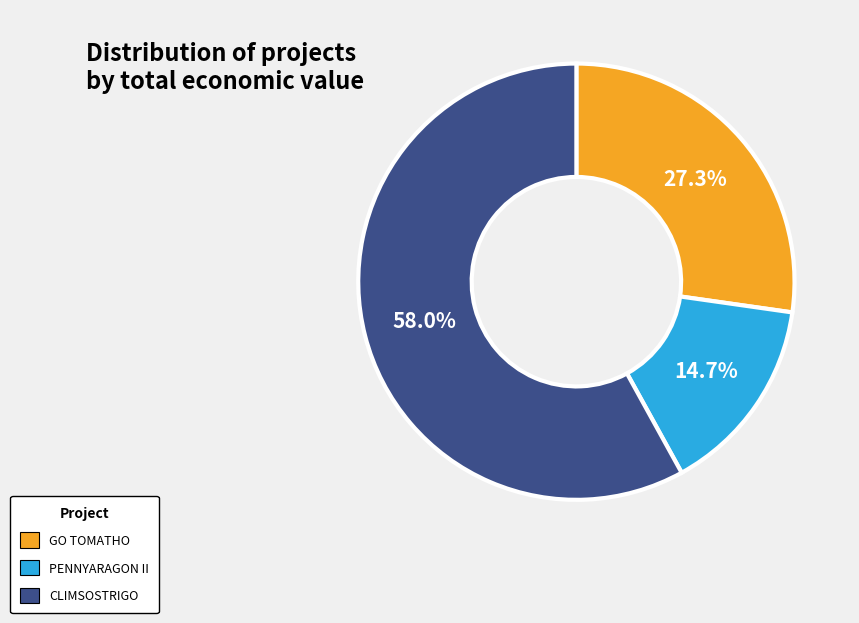

What is the largest slice in the pie chart?

CLIMSOSTRIGO